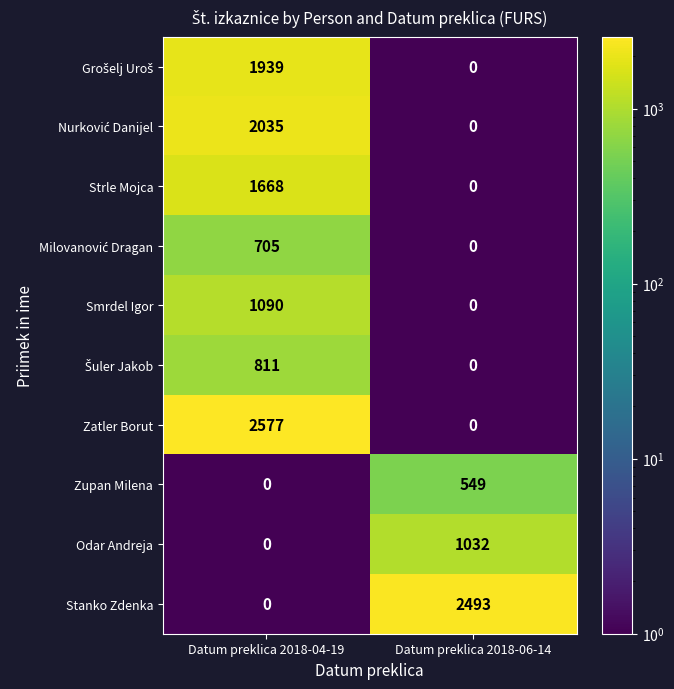

Which series changed the most between Datum preklica 2018-04-19 and Datum preklica 2018-06-14?

Zatler Borut